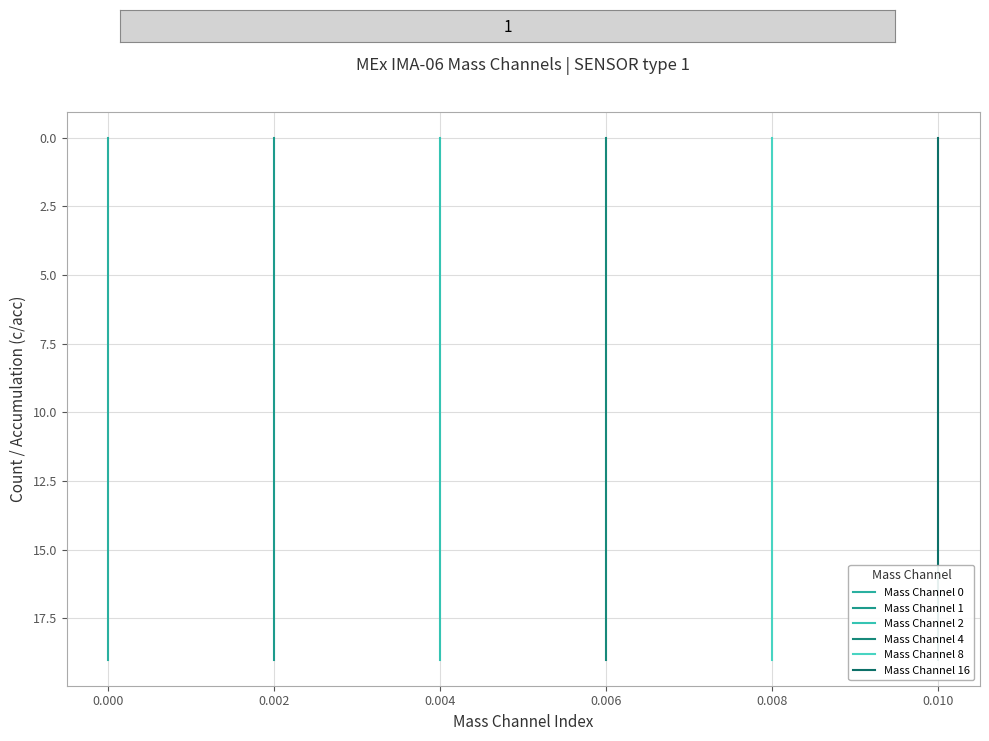

Which series has the widest spread of values?

Mass Channel 0